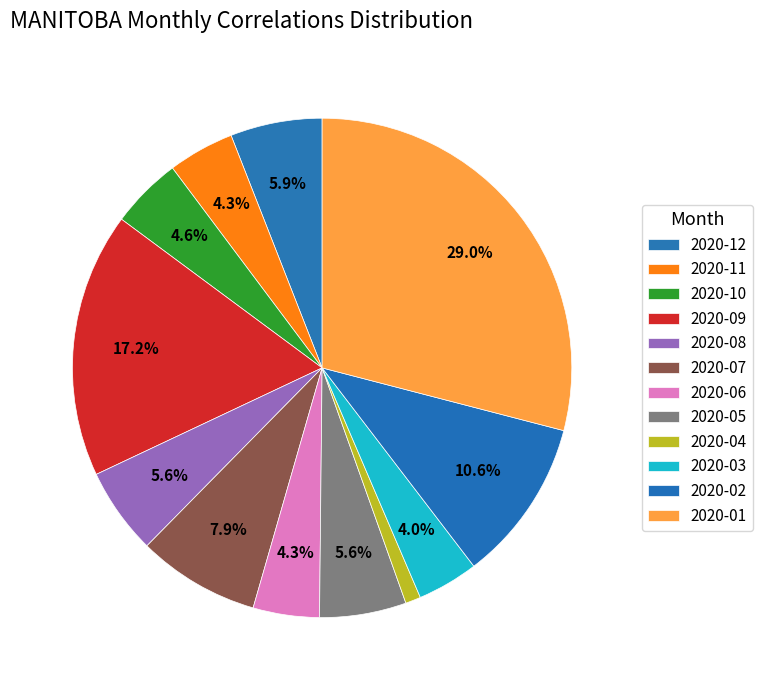

How many segments does this pie chart have?

12